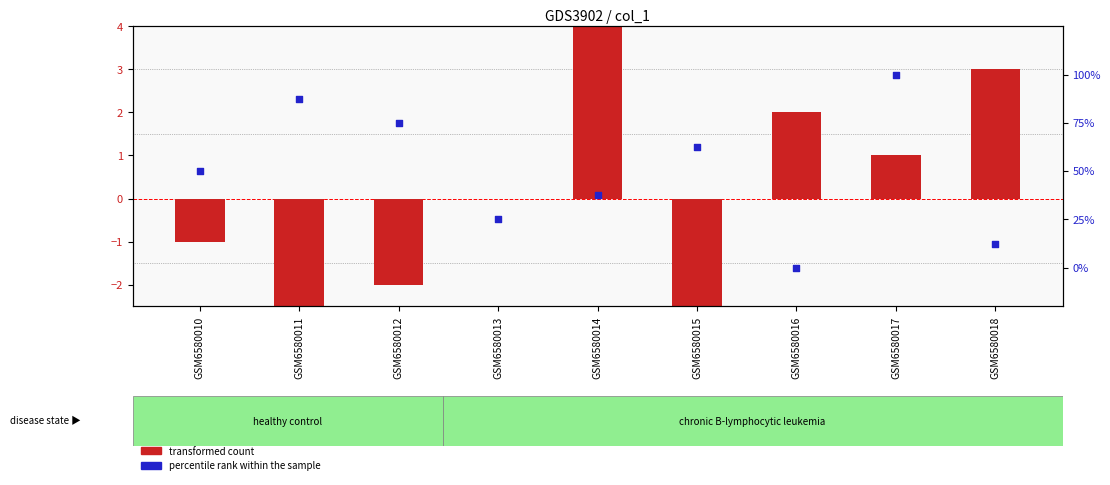

At which category is the sum across all series the highest?

GSM6580017